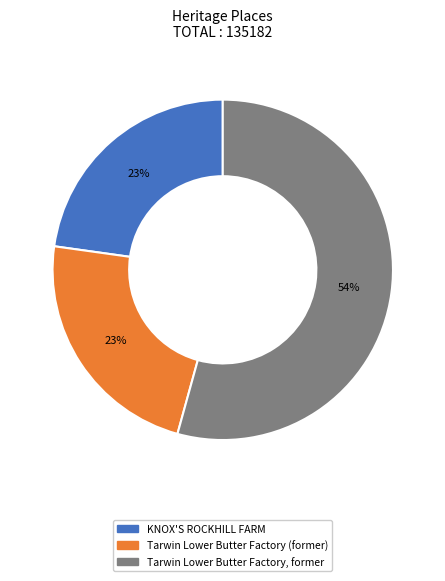

Is Tarwin Lower Butter Factory (former) the majority of the pie?

No